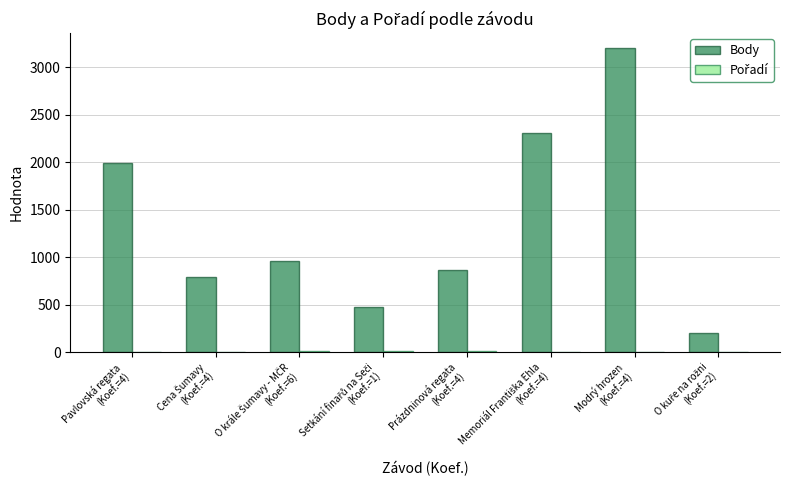

How many groups of bars are there?

8